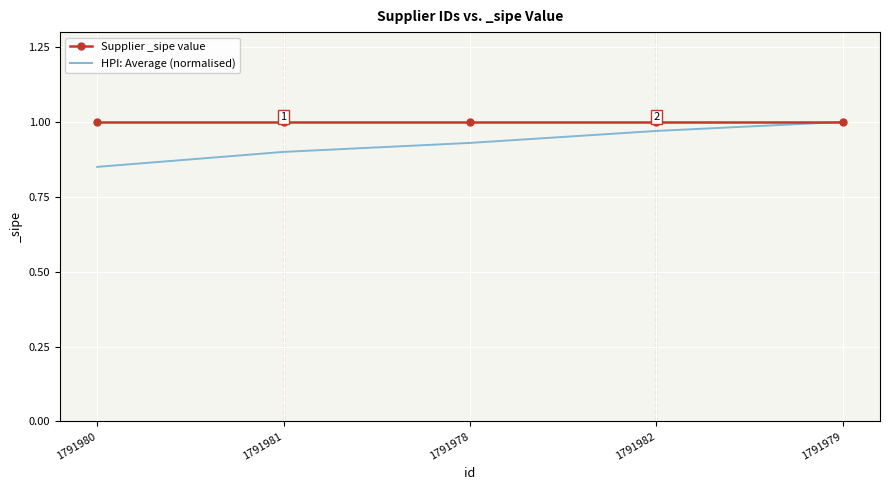

List the series in order of their overall mean, lowest first.

HPI: Average (normalised), Supplier _sipe value